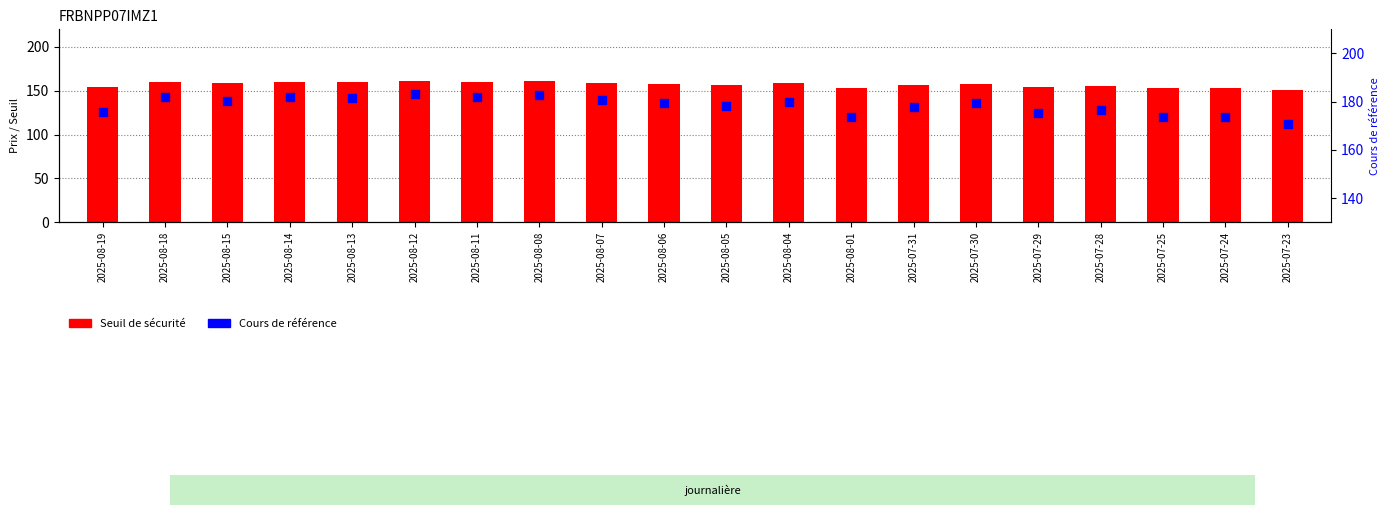

Which series has the largest total across all categories?

Cours de référence